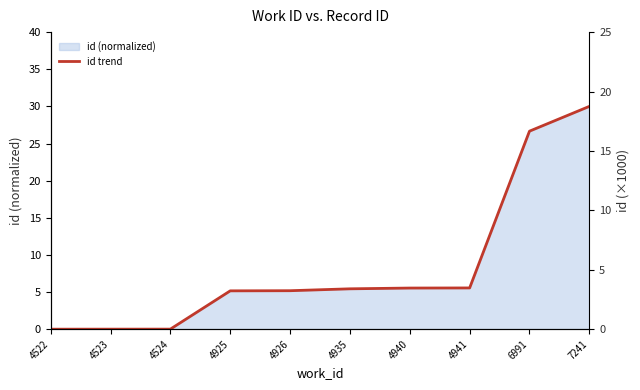

What is the total value across all series at 4935?

9.1